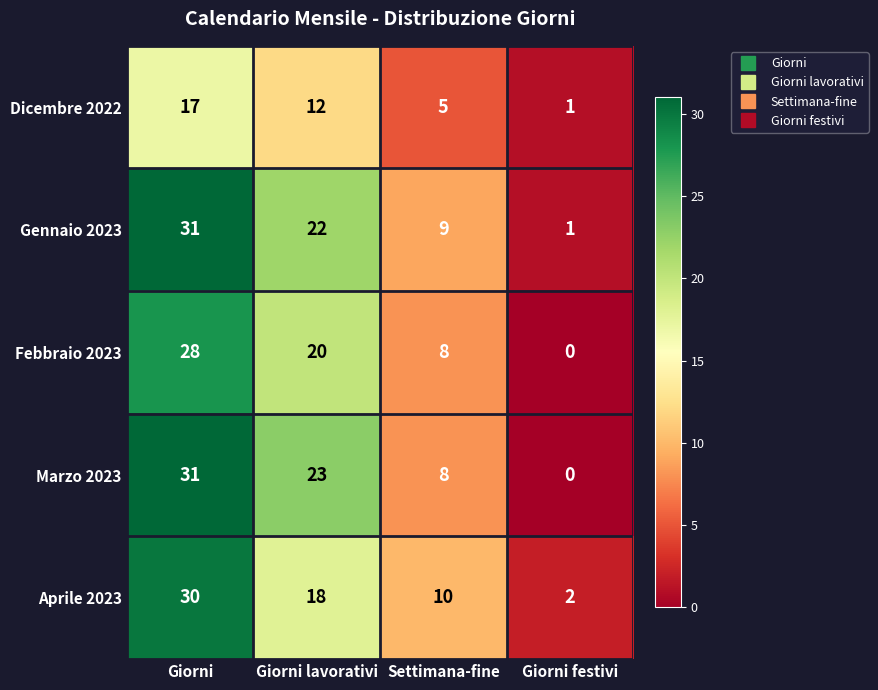

How many values in the Marzo 2023 series are below 23?

2